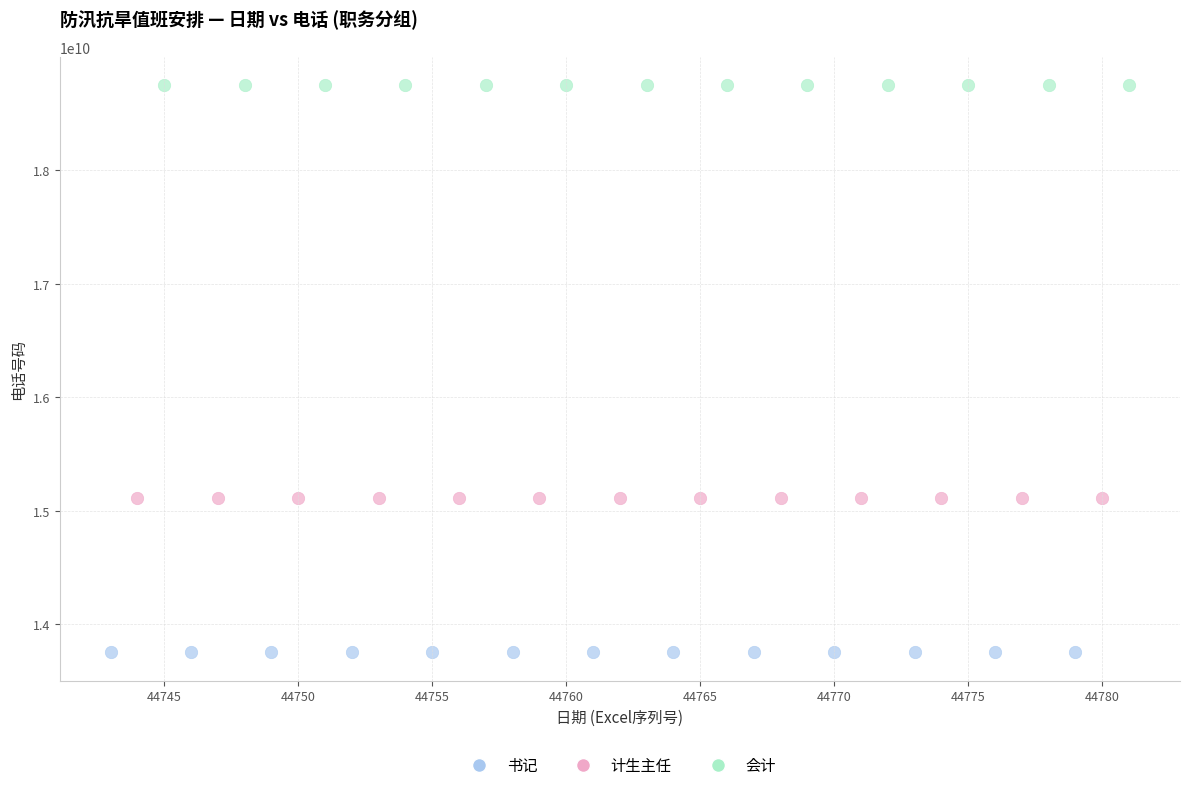

What are all the series names shown in the legend?

书记, 计生主任, 会计